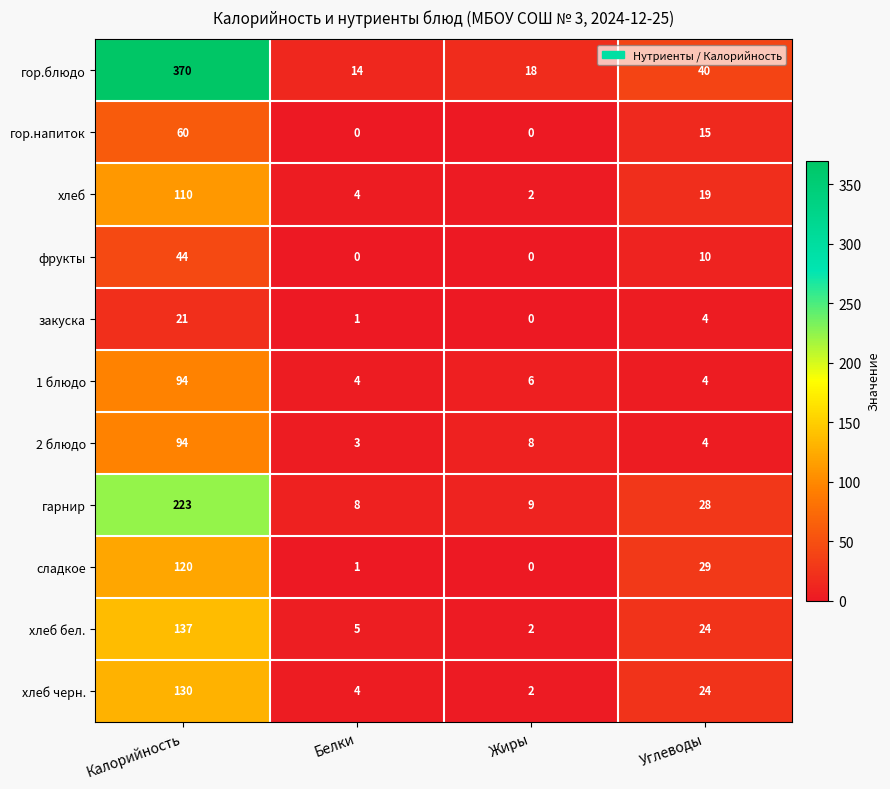

Is it true that гарнир equals 8 at Белки?

True